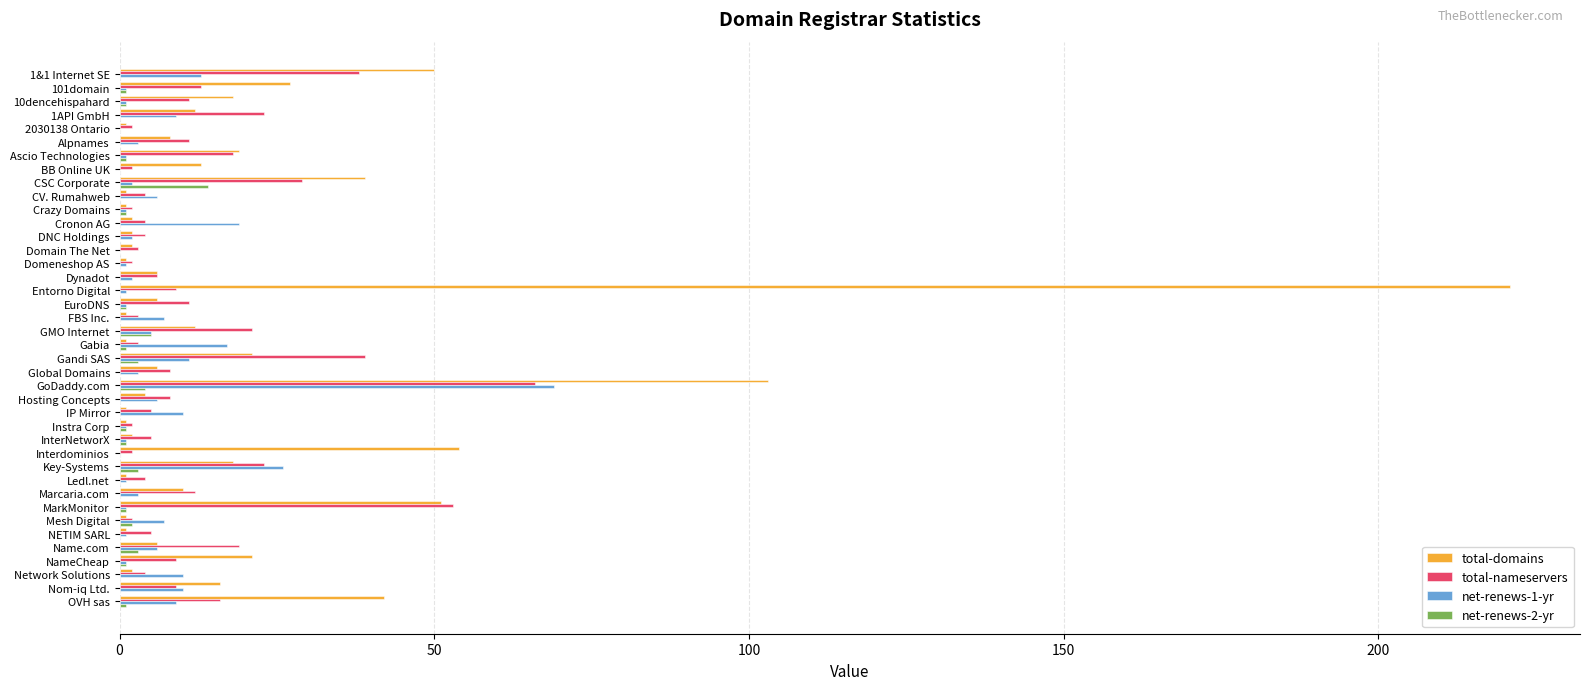

Is it true that total-domains equals 6 at Global Domains?

True